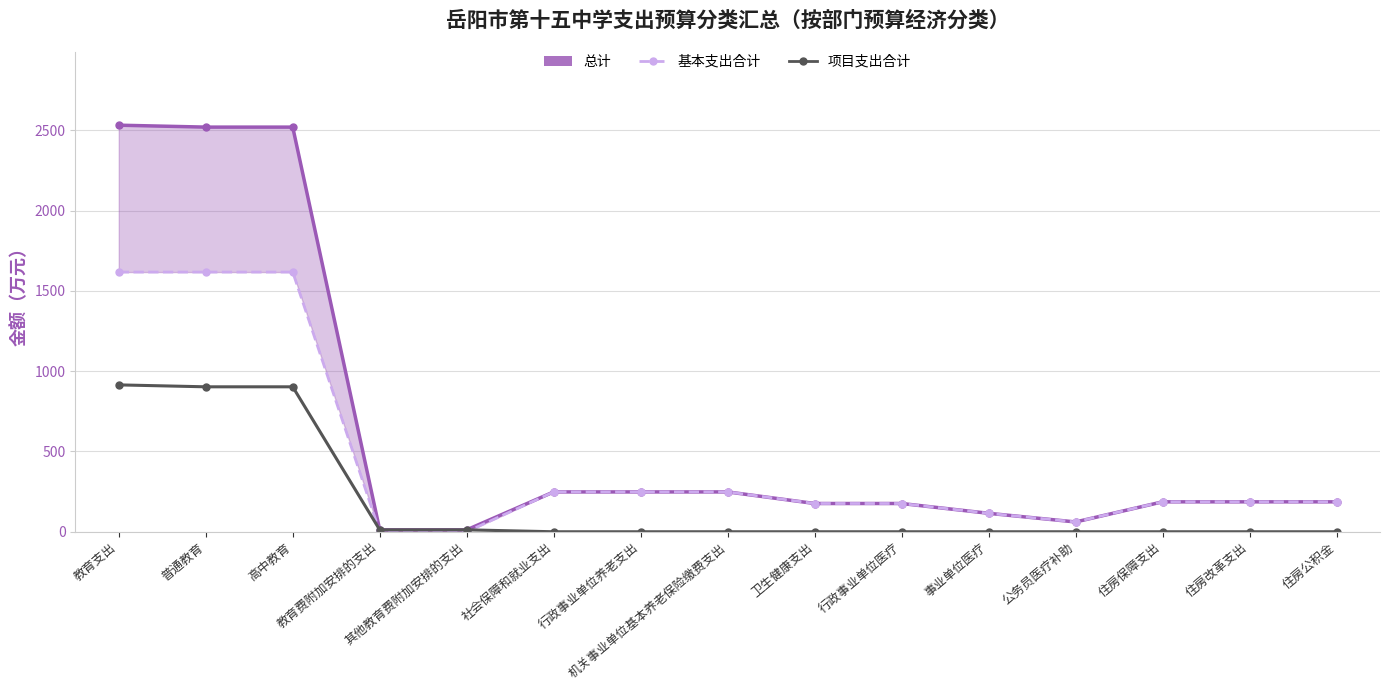

What is the difference between the 总计 values at 行政事业单位养老支出 and 住房公积金?

61.8